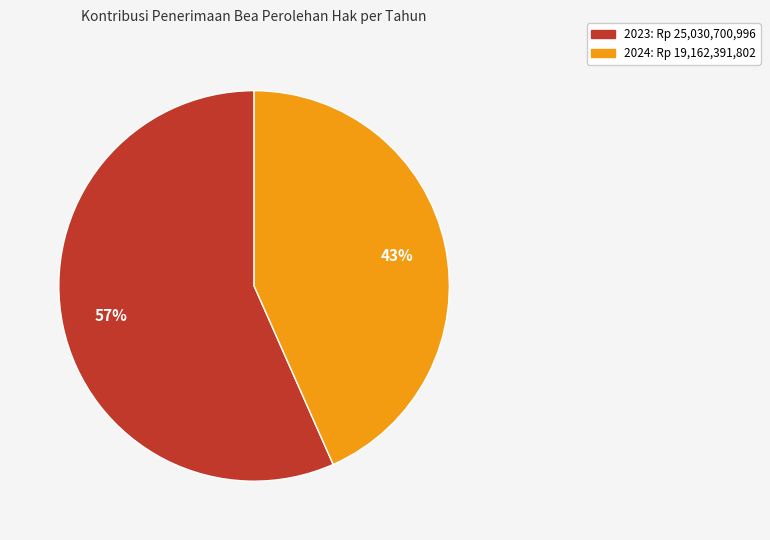

Does 2024 represent more than half of the total?

No